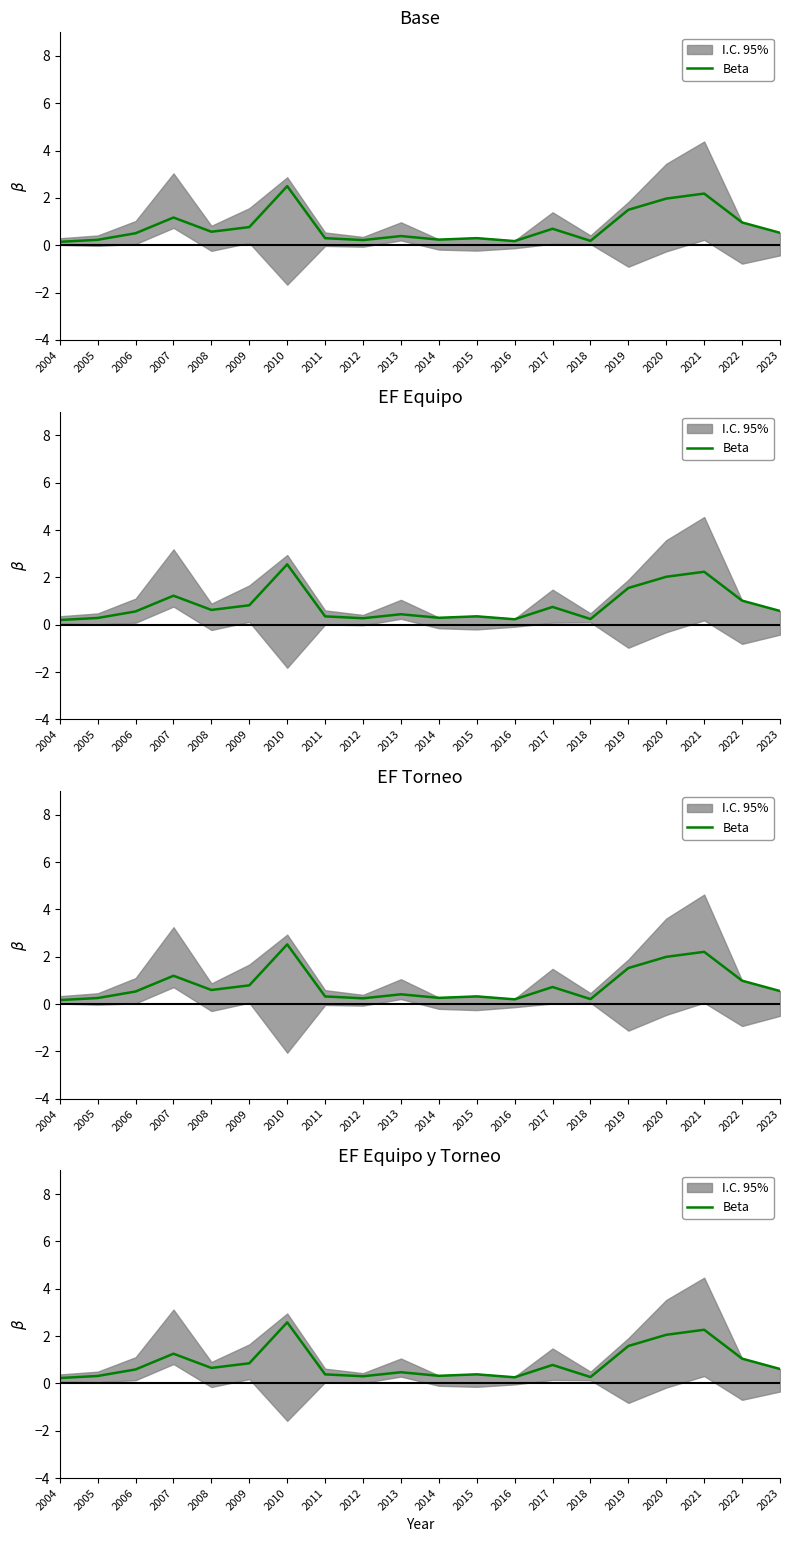

What is the difference between the maximum and minimum values?

2.4